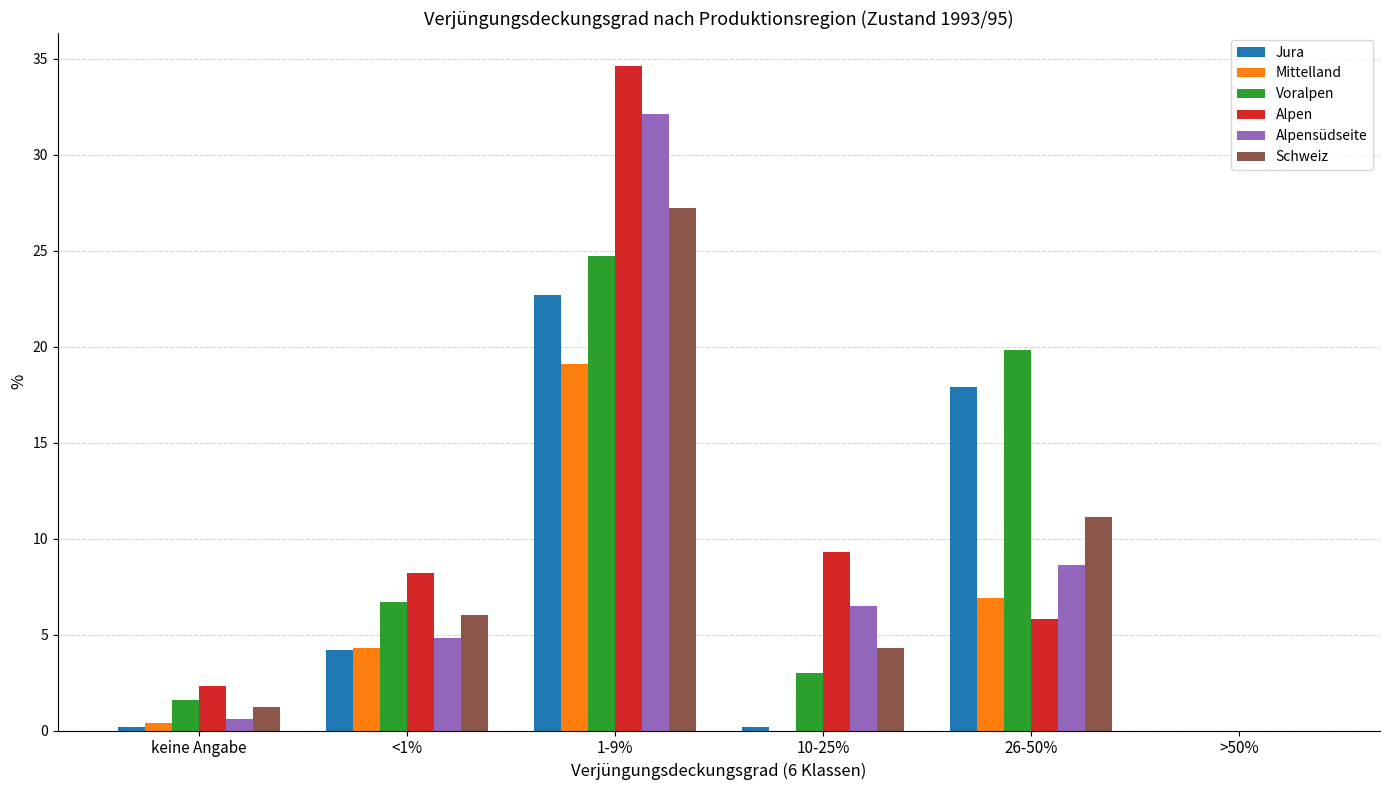

Are the bars grouped side by side (vs. stacked)?

Yes